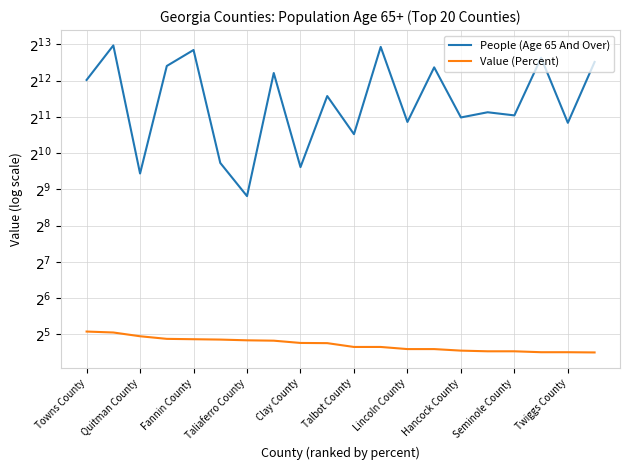

Where is People (Age 65 And Over) nearest to the value 4229?

Towns County